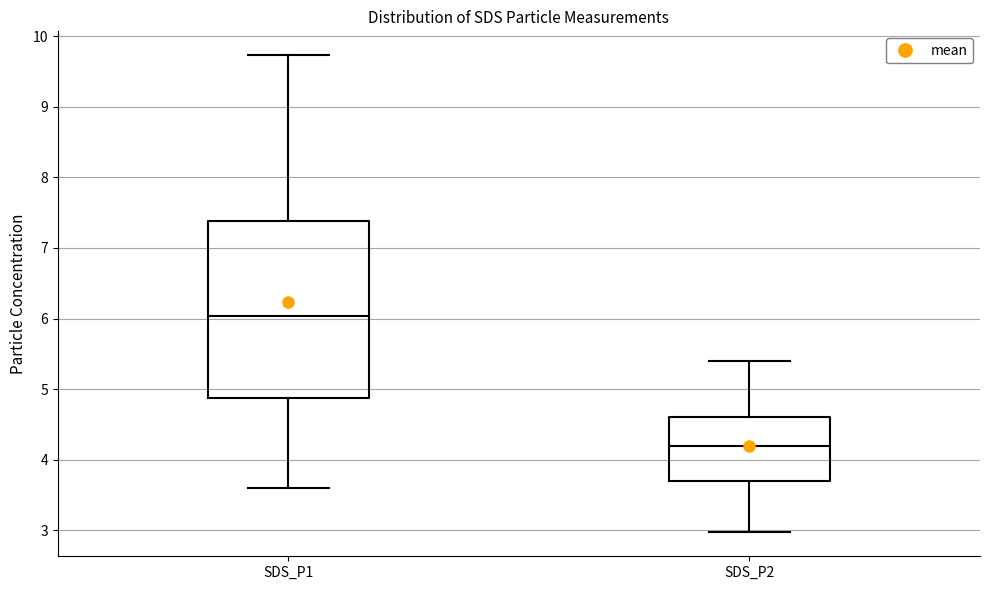

Reading left to right, transcribe this box plot: for each box, give where its median line is, the range the box spans, and where its two whiskers end, as read against the y-axis. The values are not printed on the chart, so give them approximately, as read against the axis.

SDS_P1: median 6.0, box 4.9 to 7.4, whiskers 3.6 to 9.7
SDS_P2: median 4.2, box 3.7 to 4.6, whiskers 3.0 to 5.4